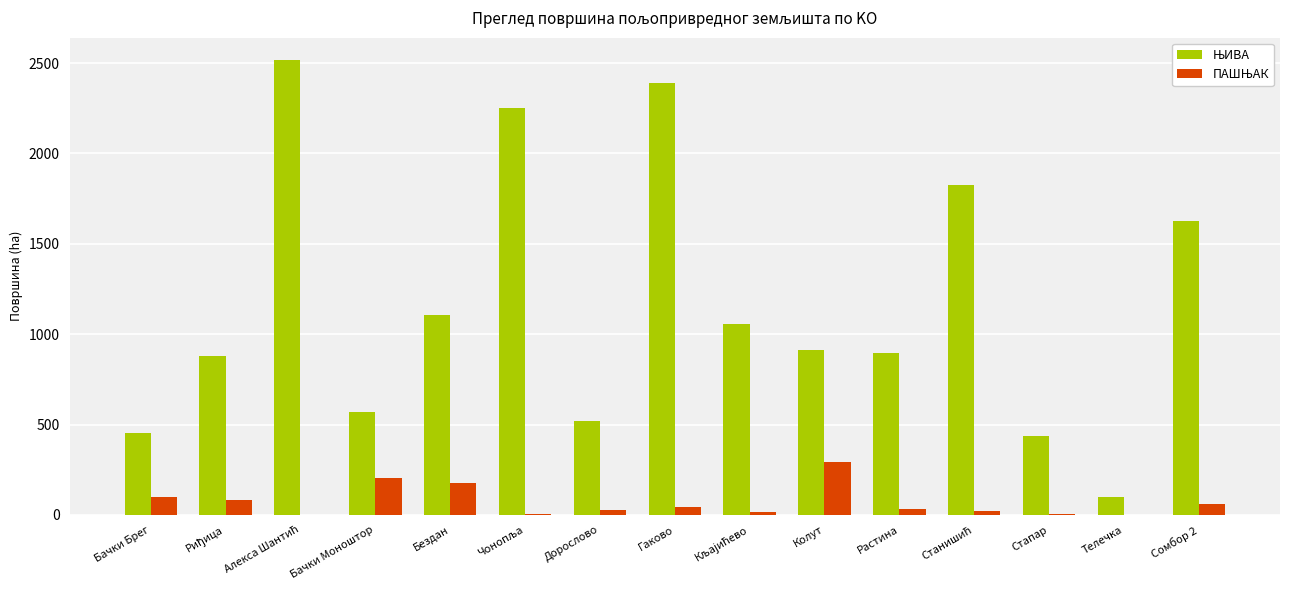

What is the total value across all series at Сомбор 2?

1689.3